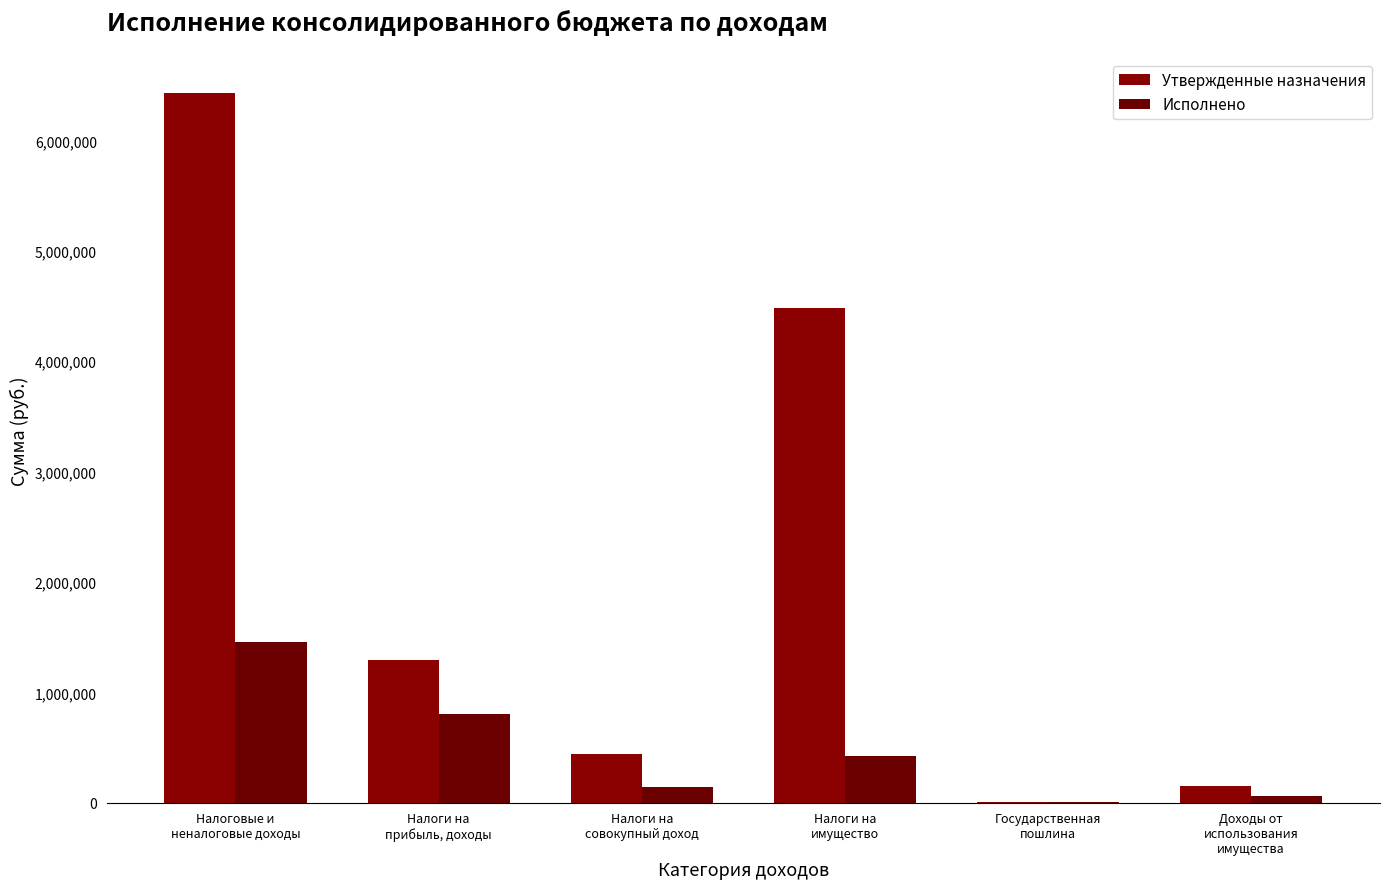

How many groups of bars are there?

6